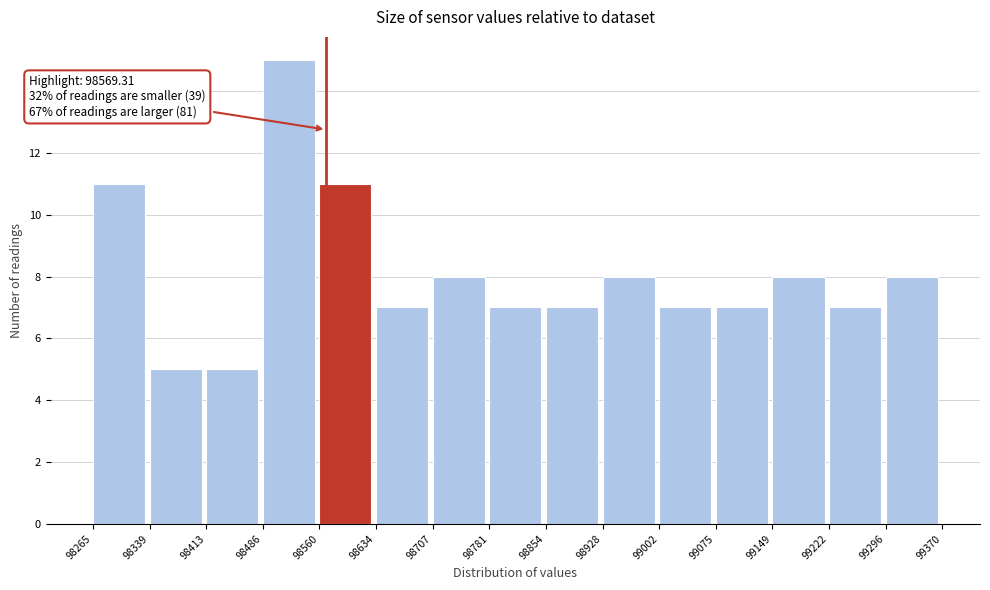

Over which range of the x-axis is the bar tallest?

98486 to 98560